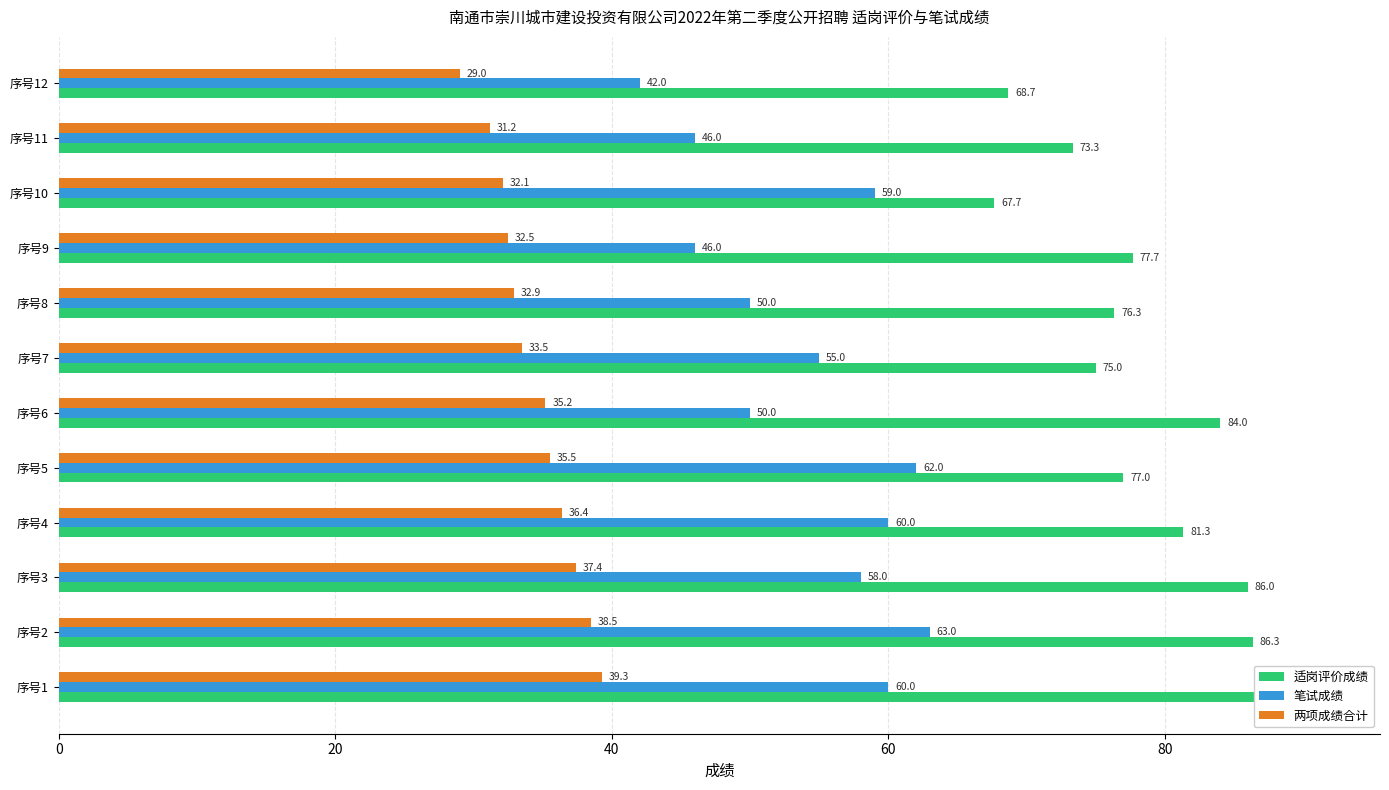

What are all the series names shown in the legend?

适岗评价成绩, 笔试成绩, 两项成绩合计